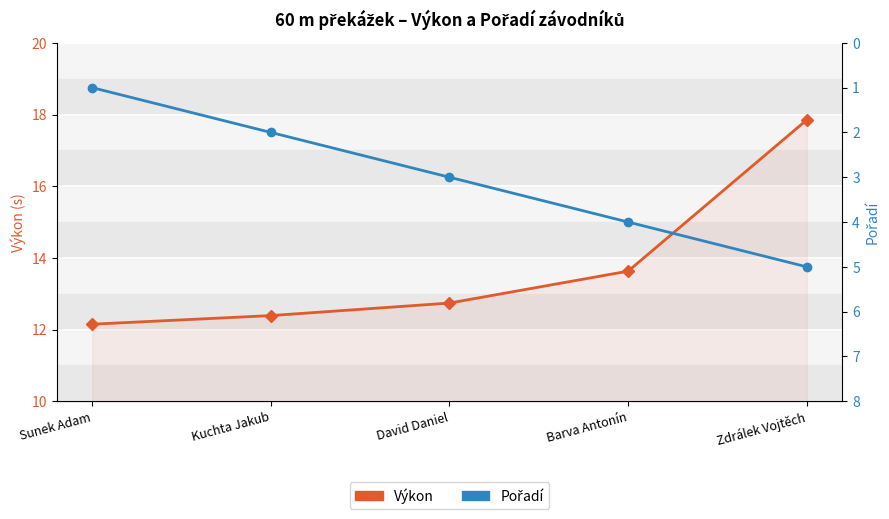

True or false: Výkon has more than 1 points higher than both neighbors.

False